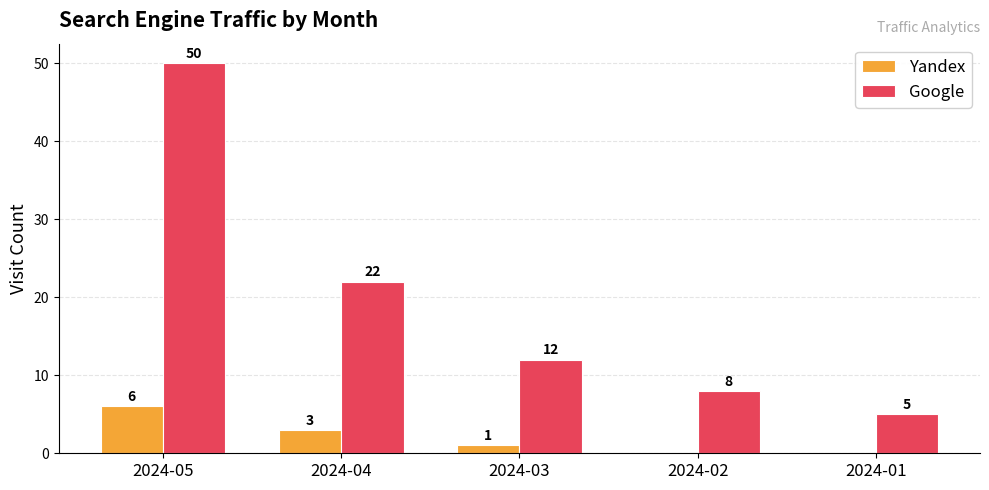

The value of Yandex at 2024-04 is 1. True or false?

False